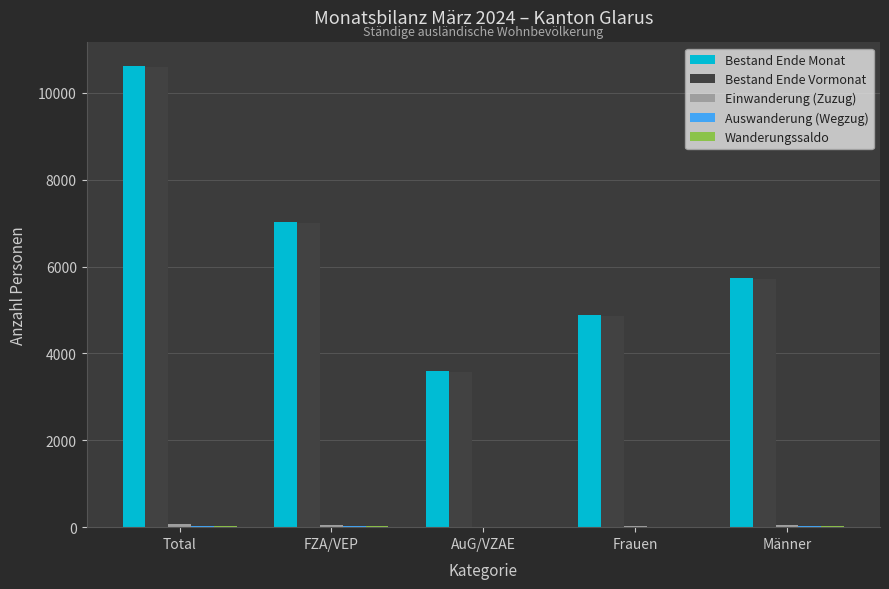

At which category is the sum across all series the highest?

Total